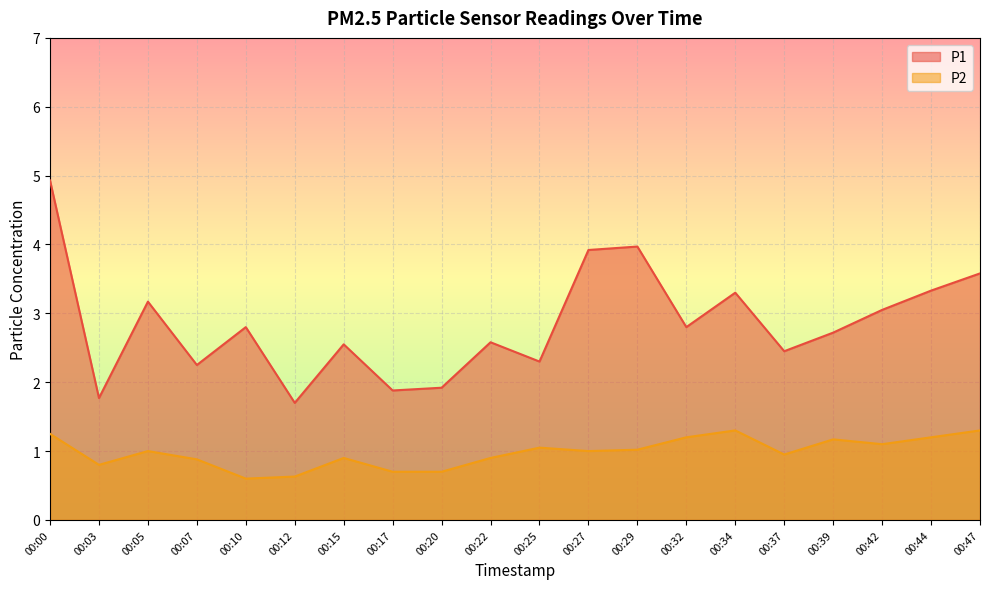

What is the value of the P1 point at the 5th from the left?

2.8